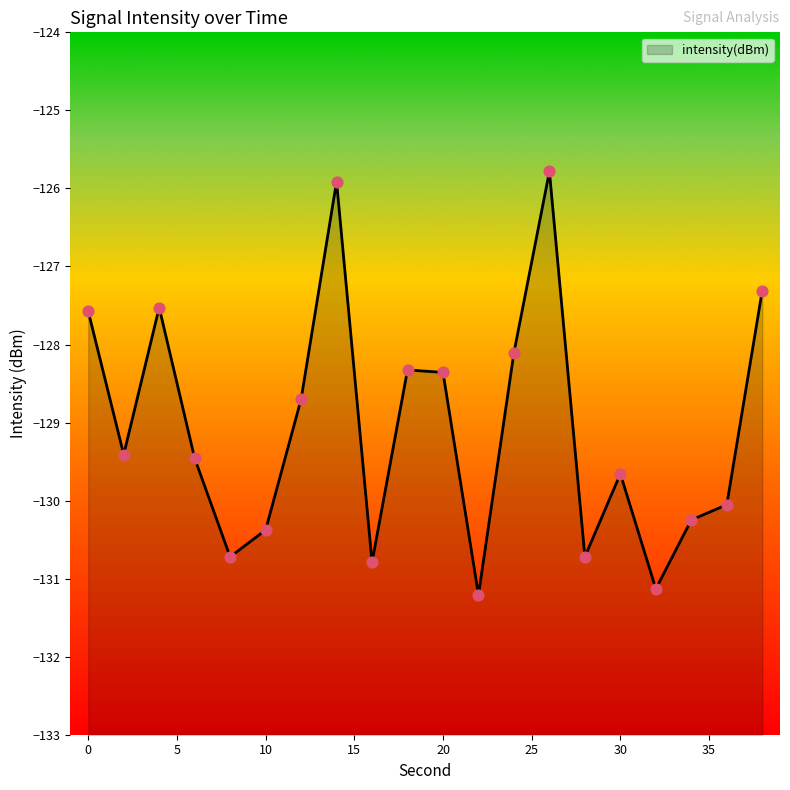

What is the change in value from 0 to 34?

-2.7